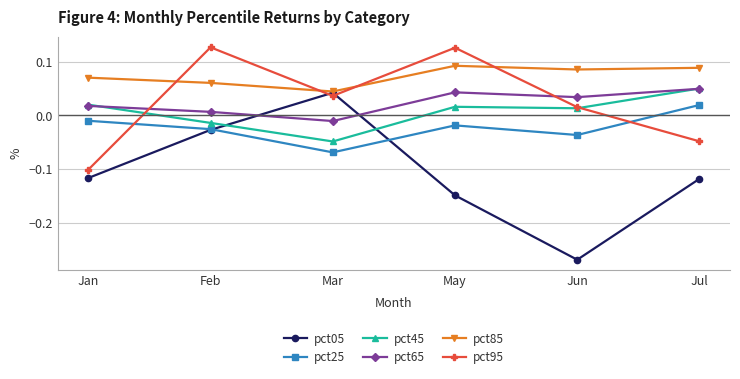

Where is the first local maximum for pct85?

May